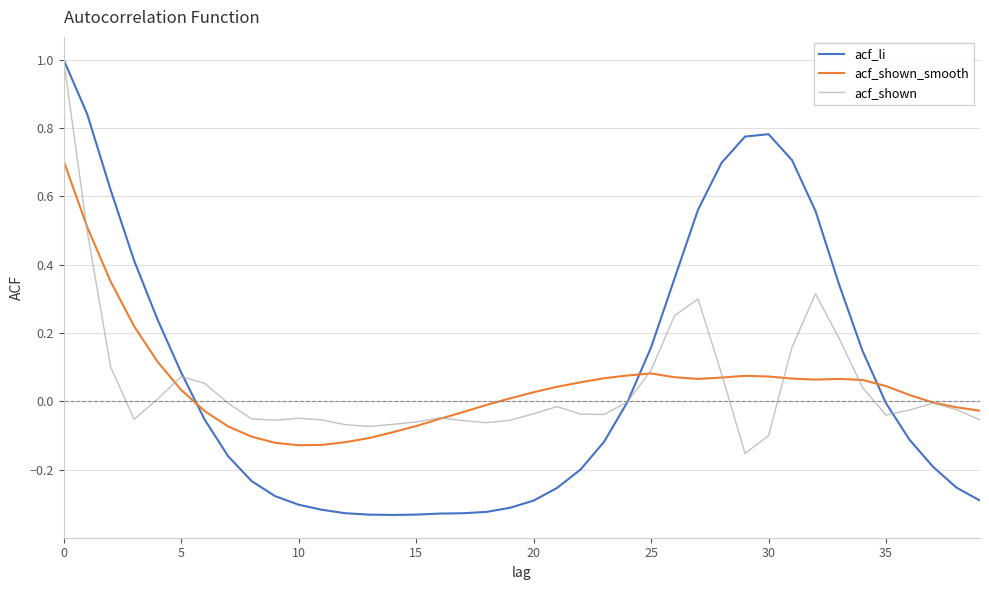

Which series has the widest spread of values?

acf_li